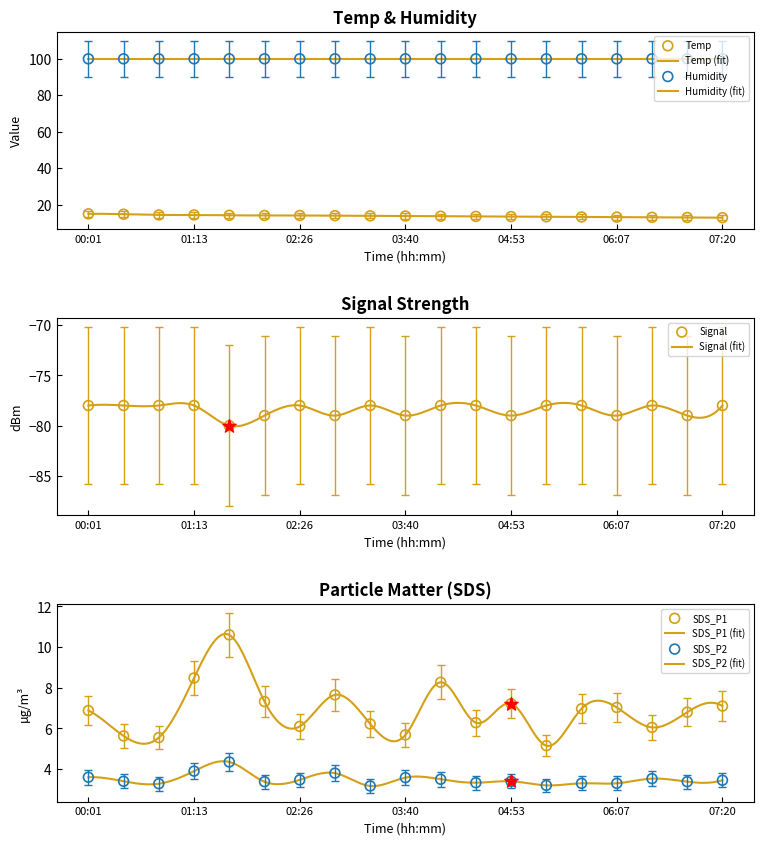

At how many categories does at least one series exceed -51?

19